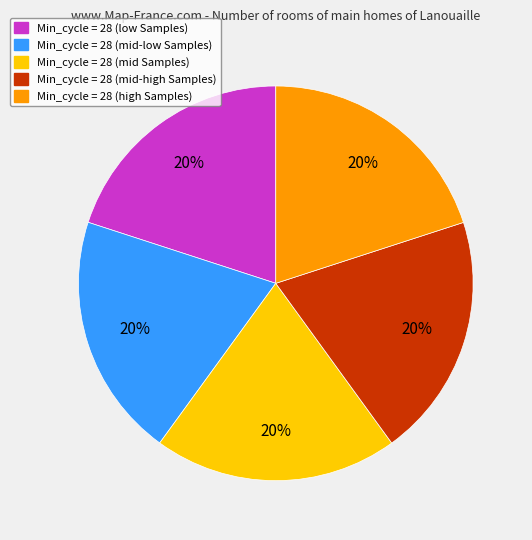

Is there any slice that represents more than half of the pie?

No